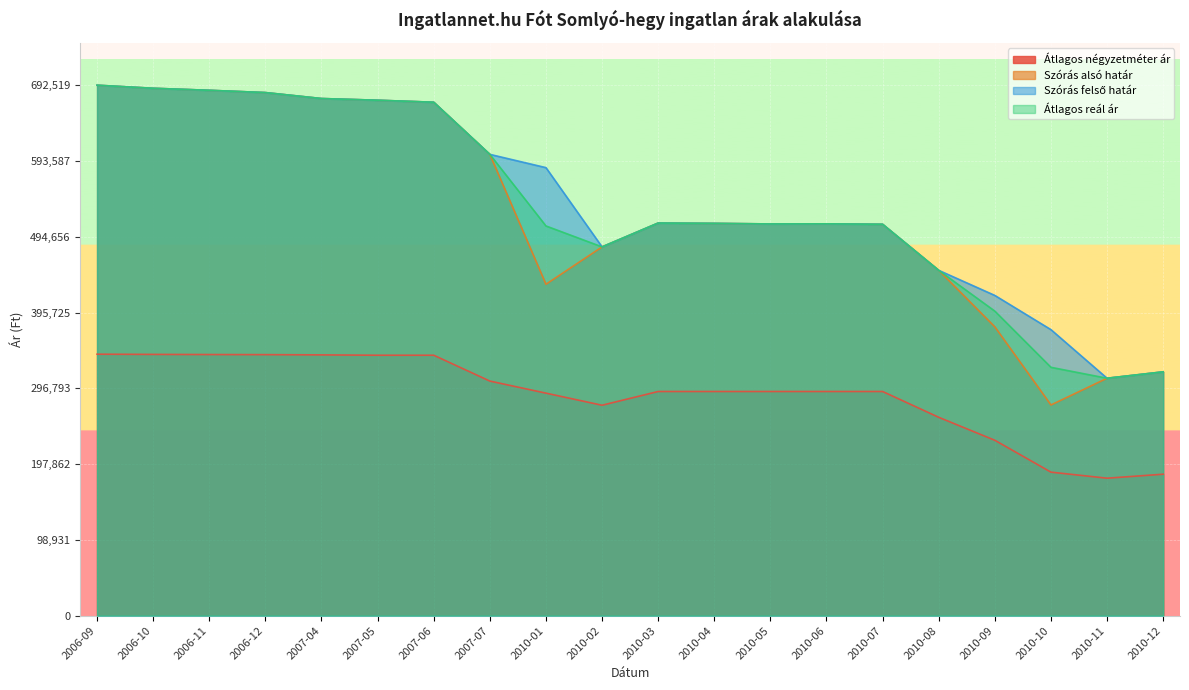

What position from the right is 2010-06?

7